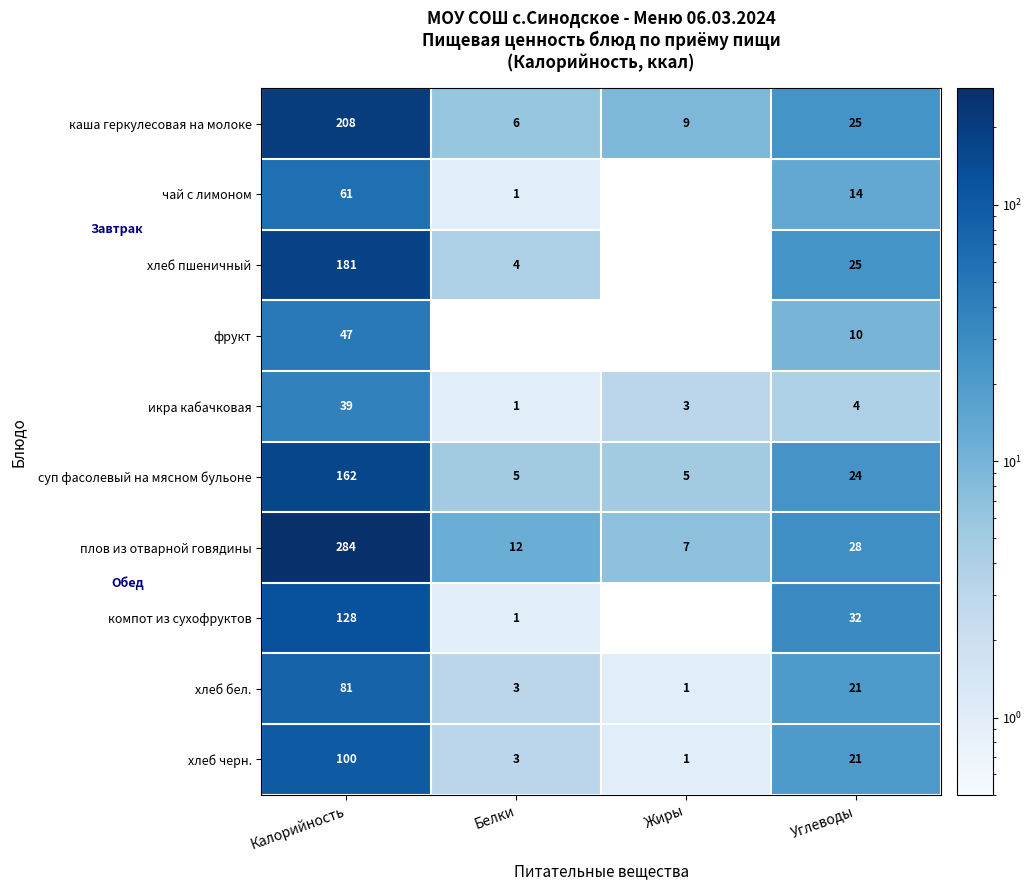

What is the difference between the second highest and second lowest values in the хлеб черн. series?

18